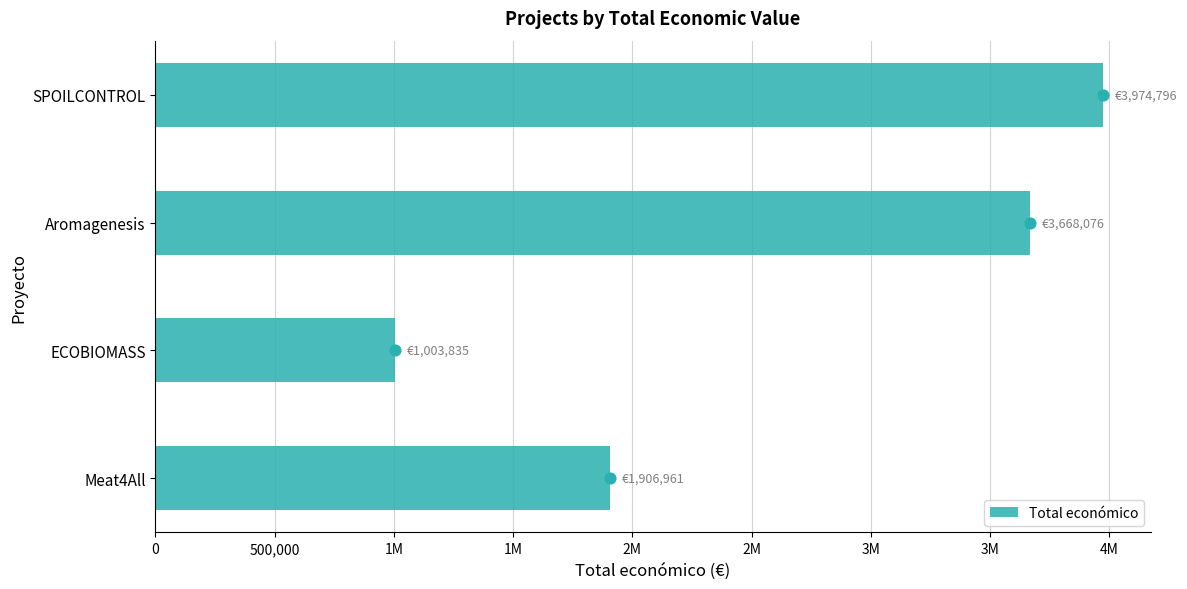

Between ECOBIOMASS and Aromagenesis, which is larger?

Aromagenesis